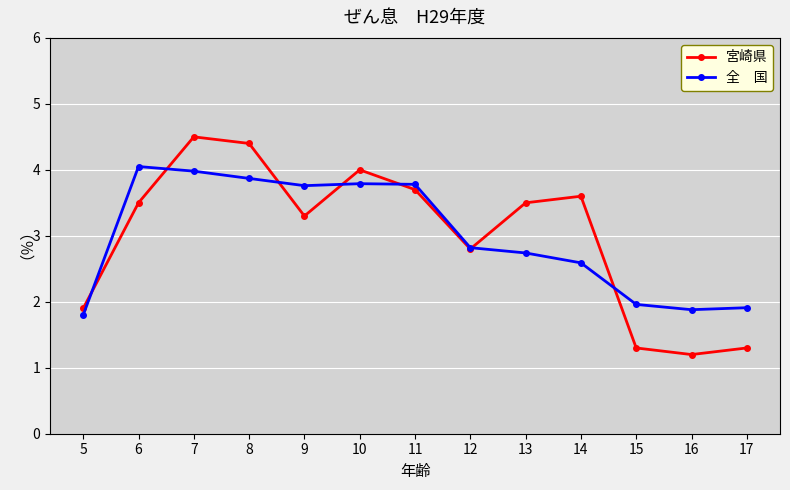

What is the maximum value shown in the chart?

4.5